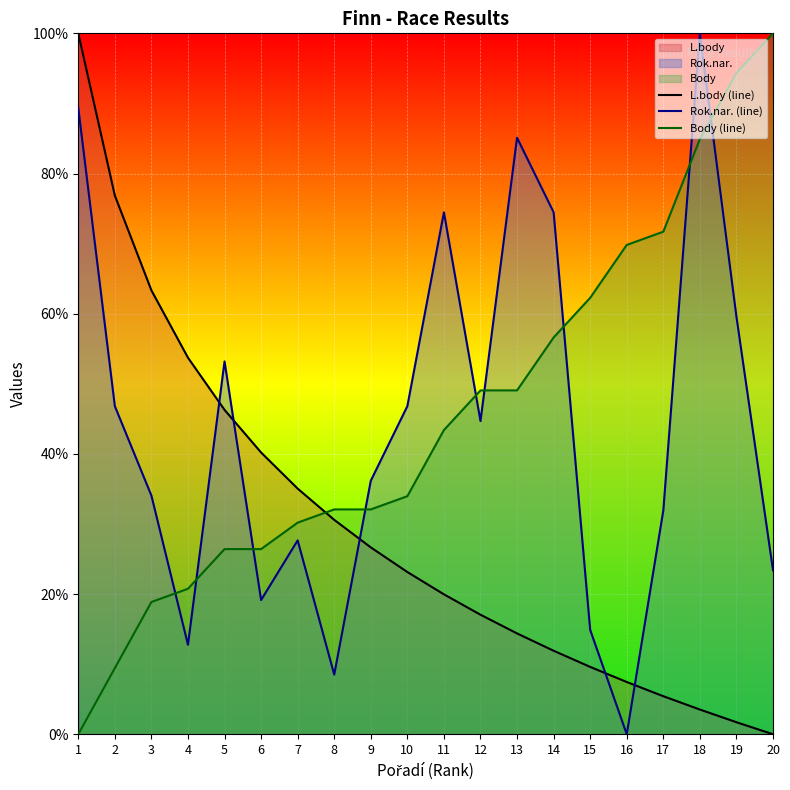

Rank the series at 12 from lowest to highest value.

L.body (line), Rok.nar. (line), Body (line)